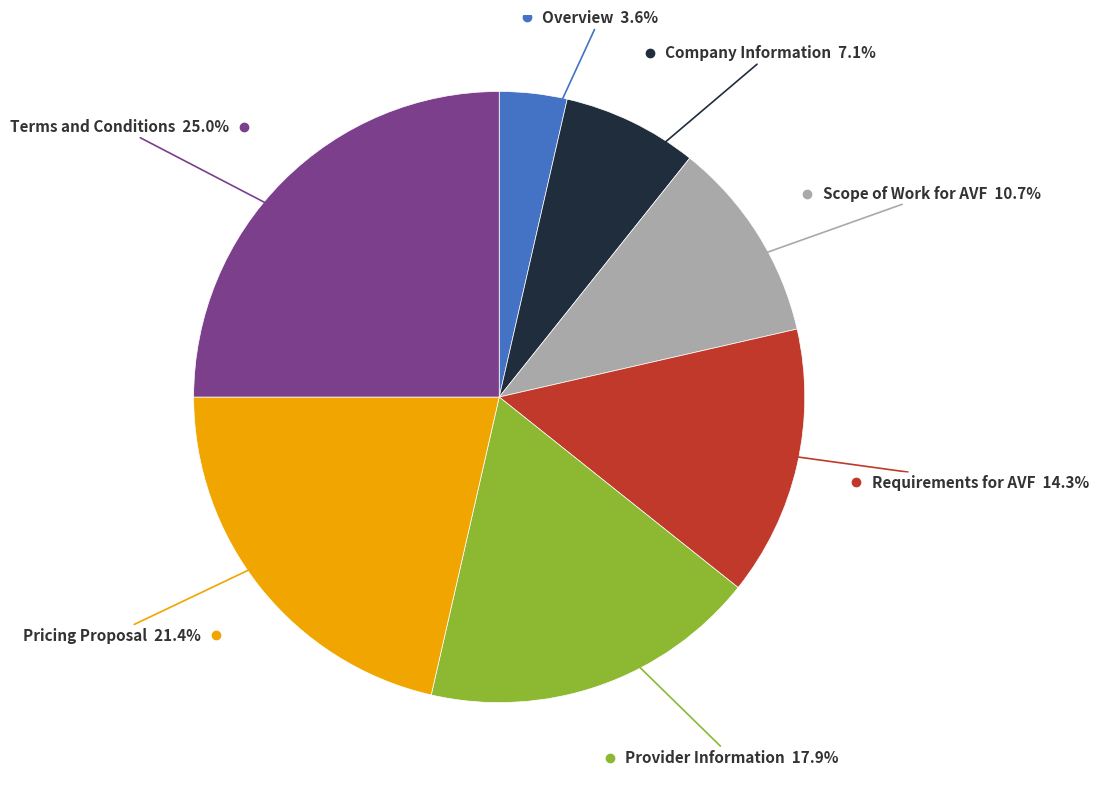

Is there any slice that represents more than half of the pie?

No